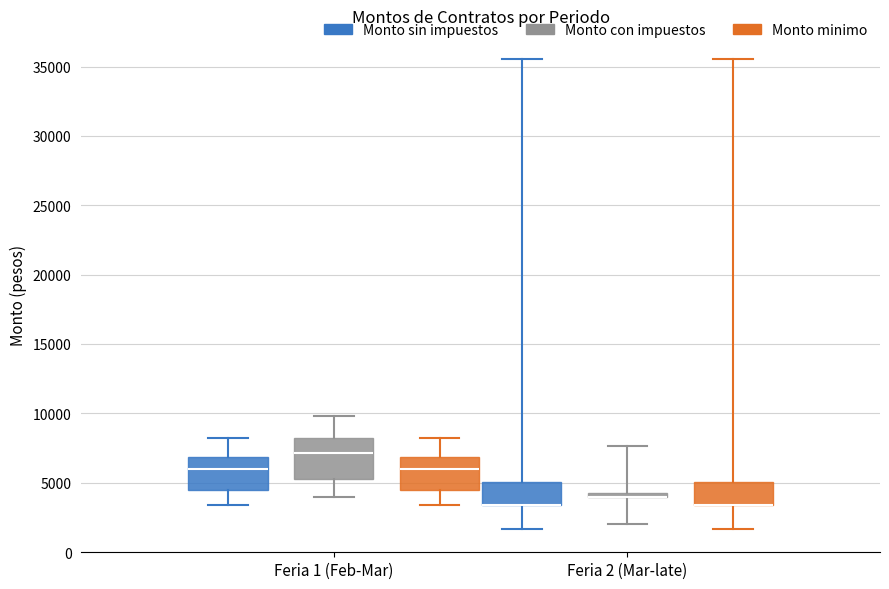

Where does the upper whisker of the box for Feria 1 (Feb-Mar) (Monto minimo) end on the y-axis? The values are not printed on the chart, so give them approximately, as read against the axis.

8000